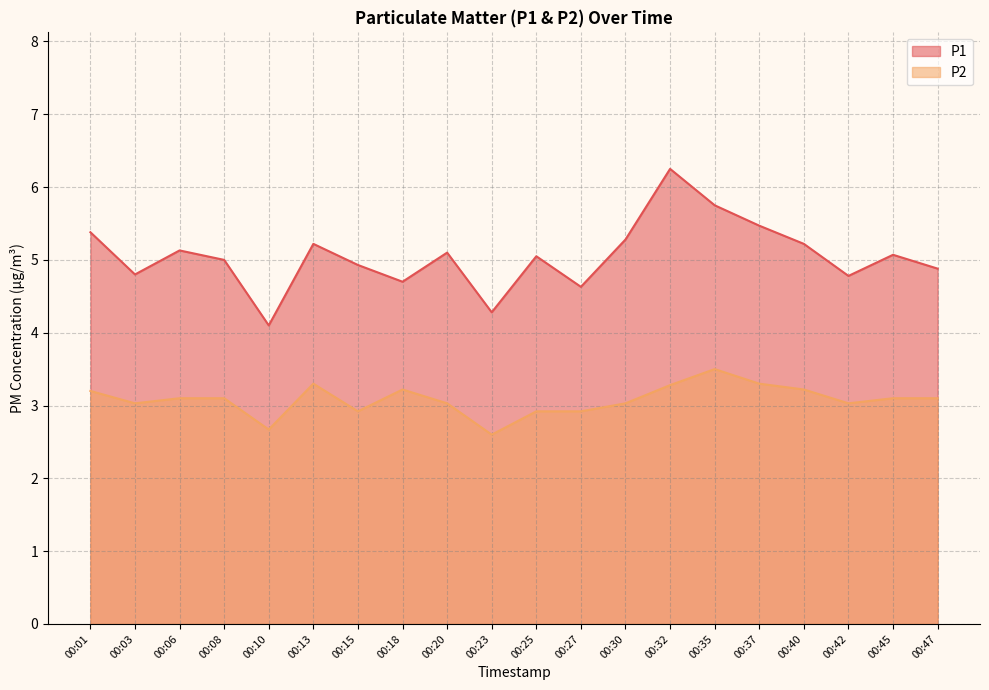

What are all the series names shown in the legend?

P1, P2